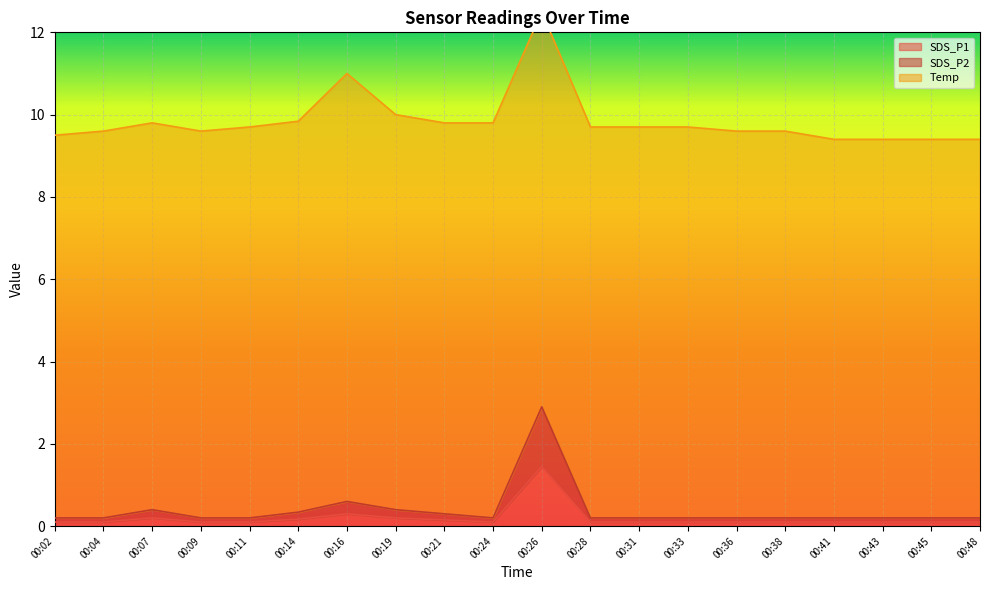

Read the SDS_P2 value at 00:09.

0.2